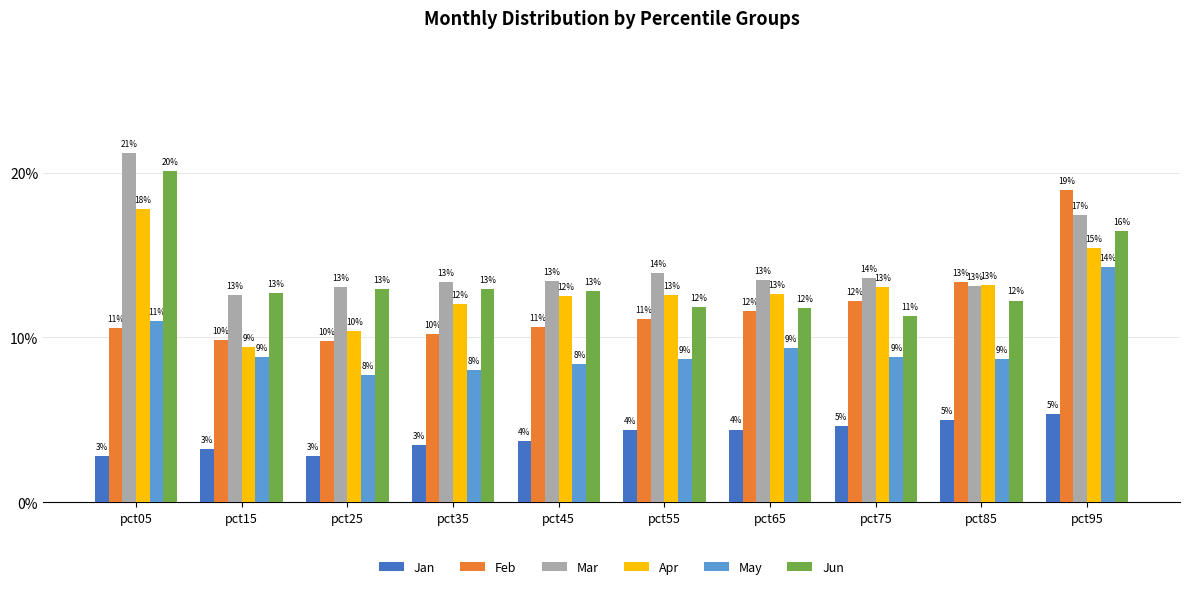

What are all the series names shown in the legend?

Jan, Feb, Mar, Apr, May, Jun